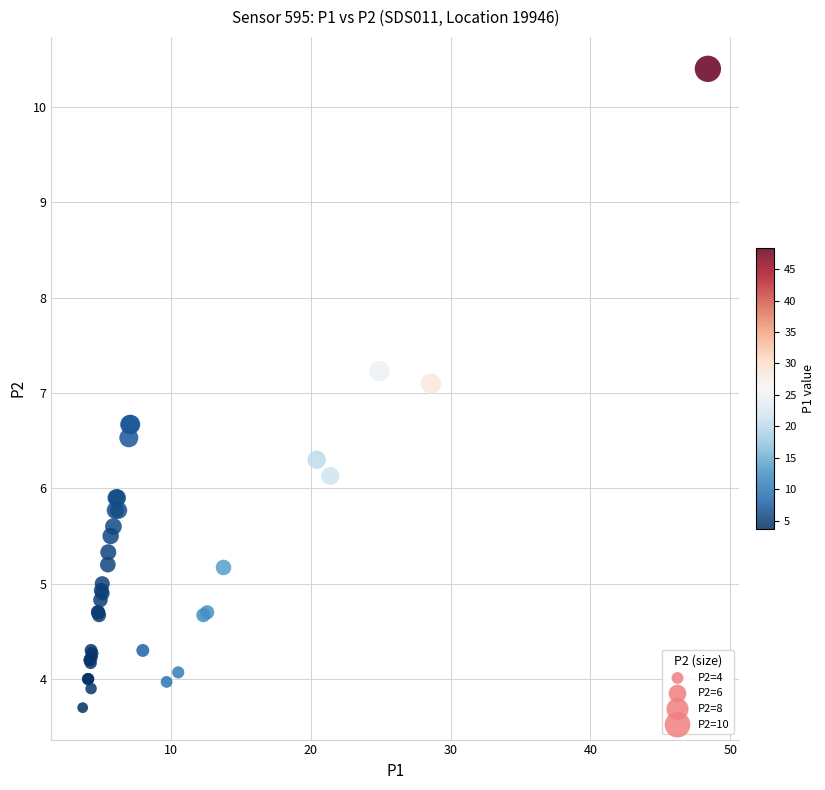

What Y value in the scatter plot is closest to 7?

7.1